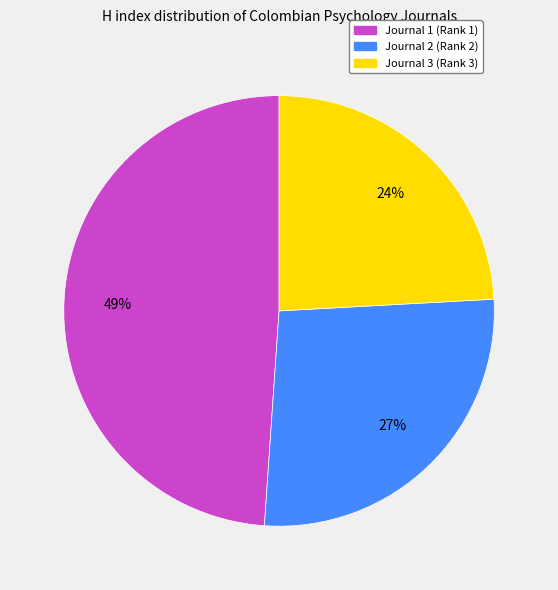

Between Journal 2 (Rank 2) and Journal 3 (Rank 3), which is larger?

Journal 2 (Rank 2)